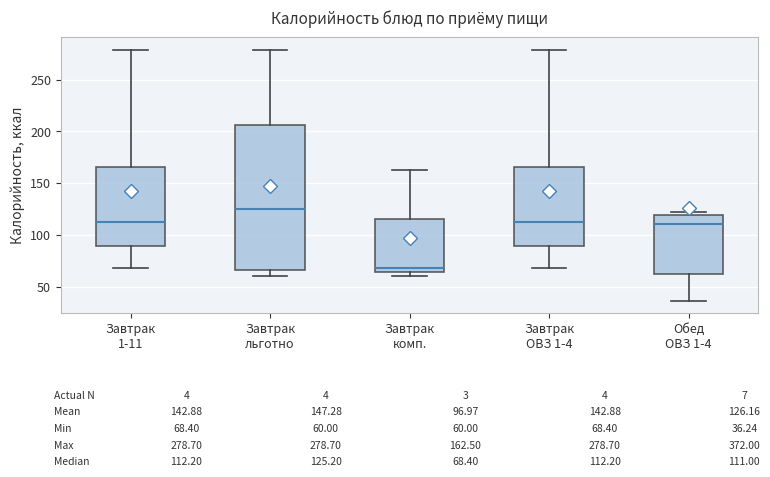

Which box is the tallest, from its lower edge to its upper edge?

Завтрак льготно